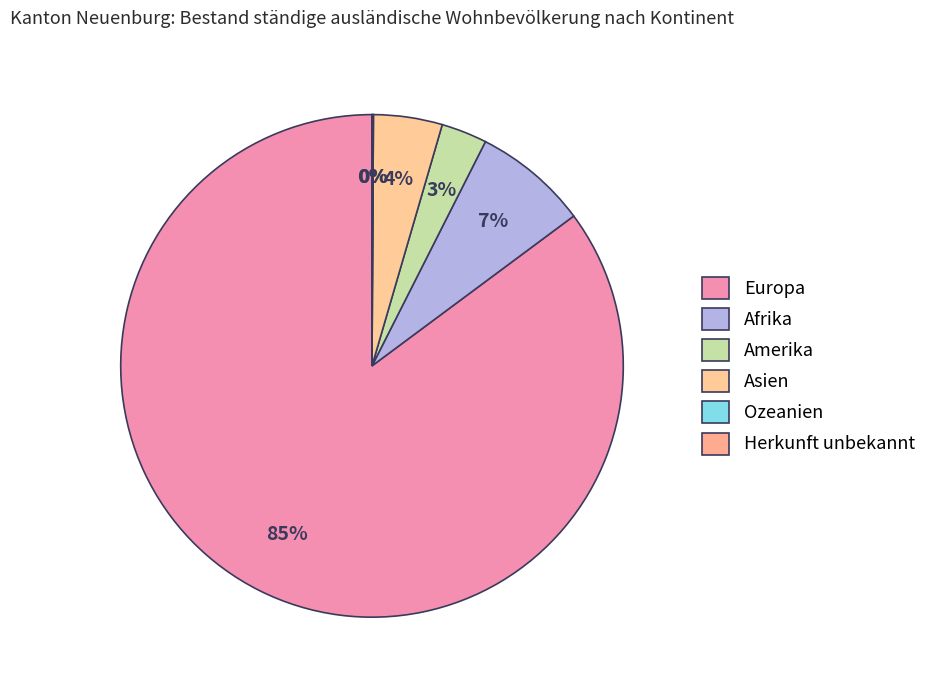

What portion of the pie excludes Amerika?

97.1%